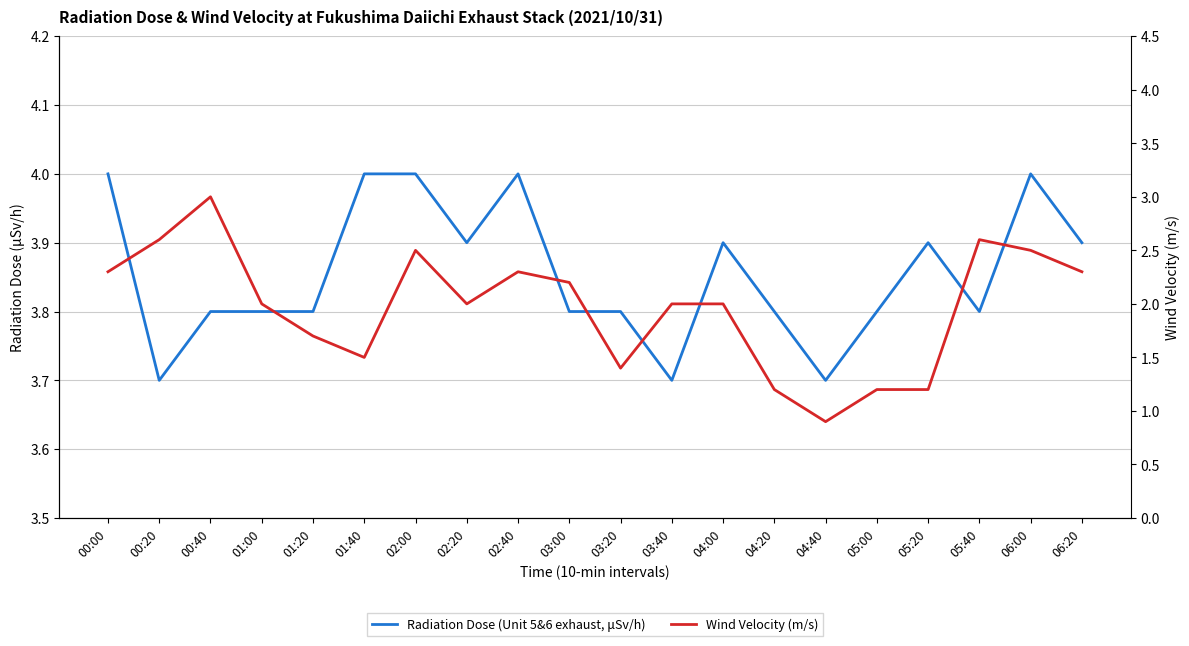

Reading left to right, what are all the values shown in this chart?

Radiation Dose (Unit 5&6 exhaust, μSv/h): 4.0	3.7	3.8	3.8	3.8	4.0	4.0	3.9	4.0	3.8	3.8	3.7	3.9	3.8	3.7	3.8	3.9	3.8	4.0	3.9
Wind Velocity (m/s): 2.3	2.6	3.0	2.0	1.7	1.5	2.5	2.0	2.3	2.2	1.4	2.0	2.0	1.2	0.9	1.2	1.2	2.6	2.5	2.3